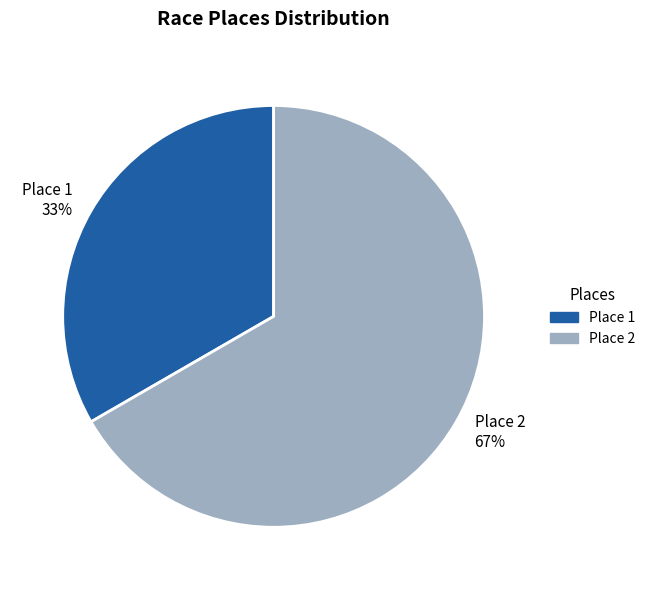

How many segments does this pie chart have?

2